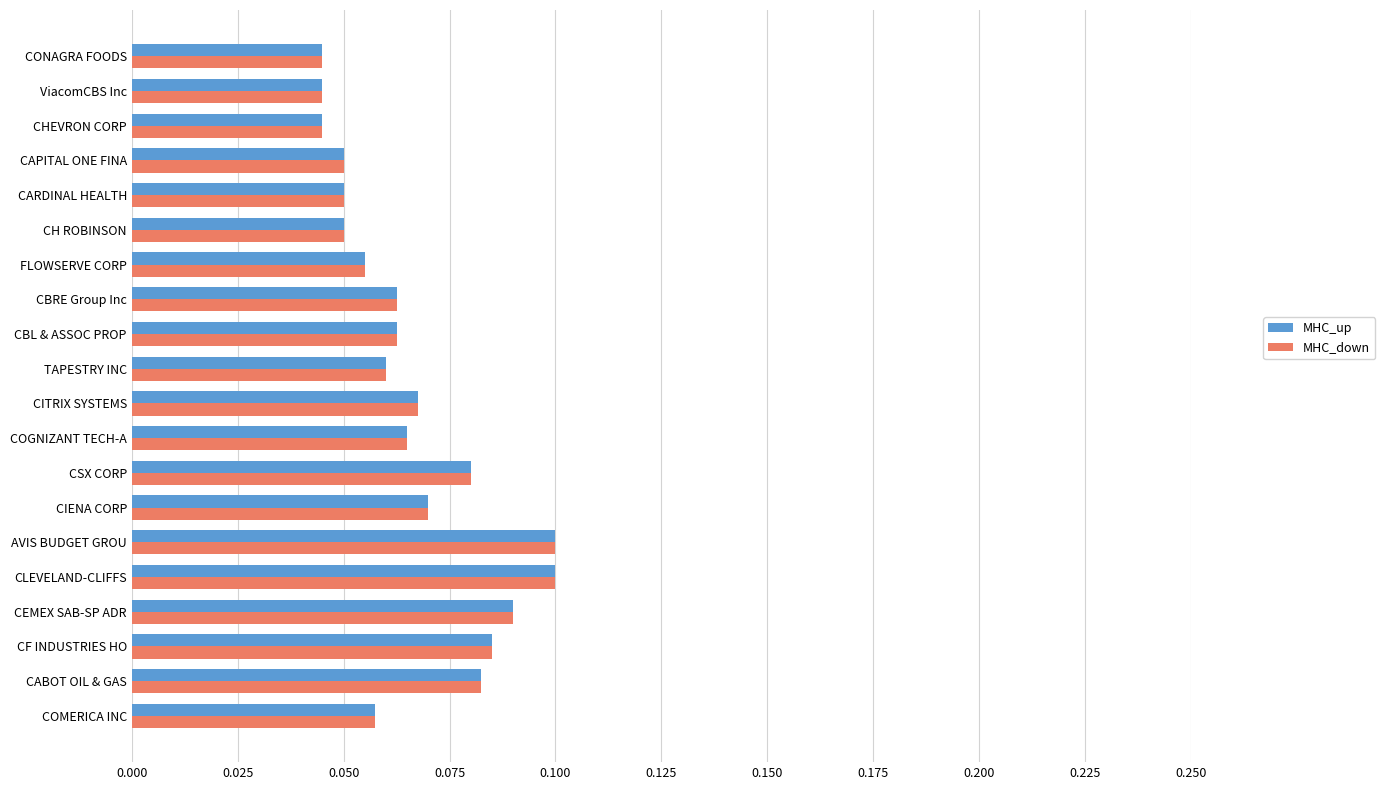

Count the number of categories in the chart.

20